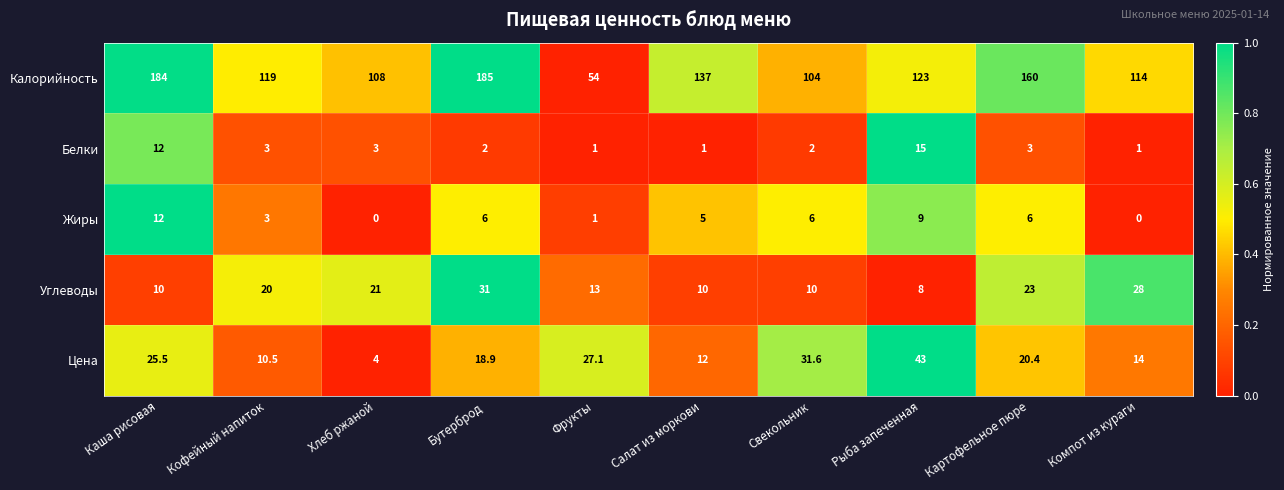

Which label corresponds to the largest value in the chart?

Бутерброд